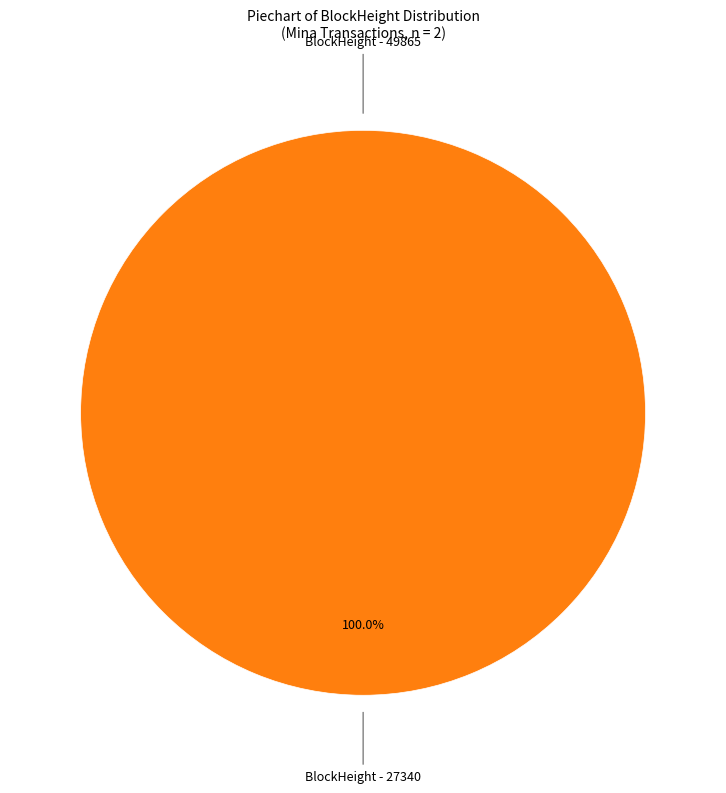

How many segments does this pie chart have?

2